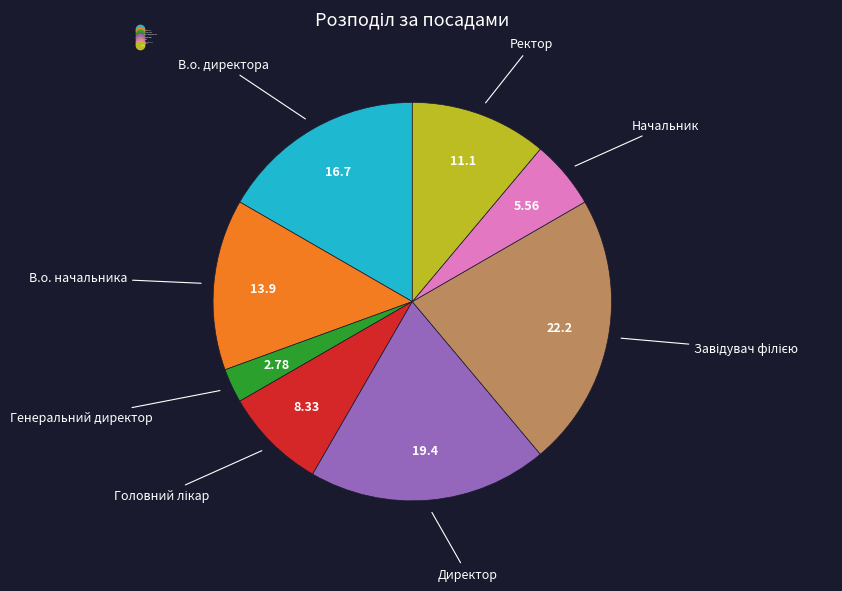

Which has a higher value, Генеральний директор or Ректор?

Ректор